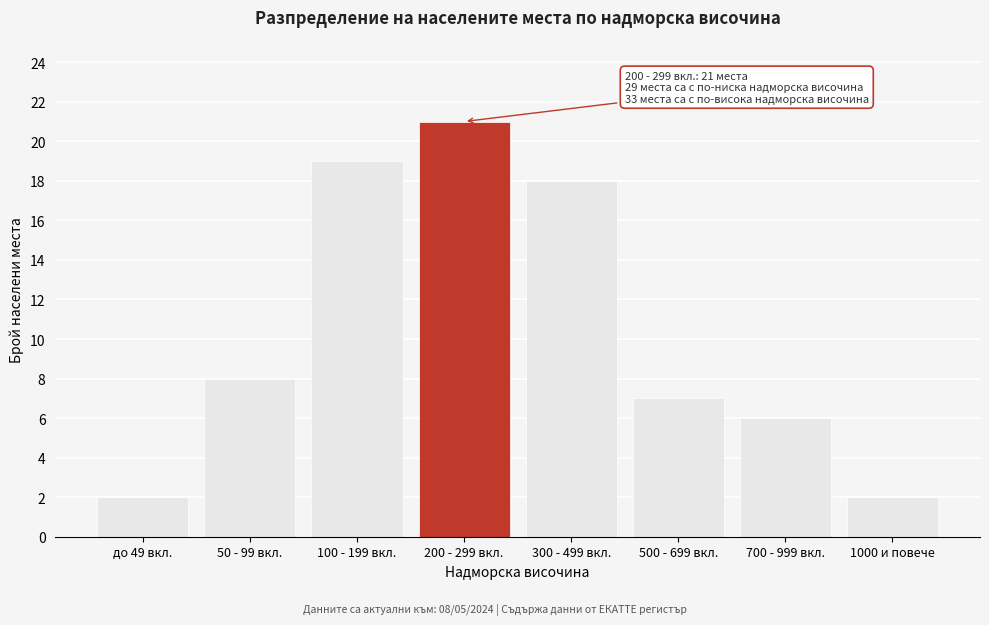

Reading left to right, what are all the values shown in this chart?

до 49 вкл.=2	50 - 99 вкл.=8	100 - 199 вкл.=19	200 - 299 вкл.=21	300 - 499 вкл.=18	500 - 699 вкл.=7	700 - 999 вкл.=6	1000 и повече=2